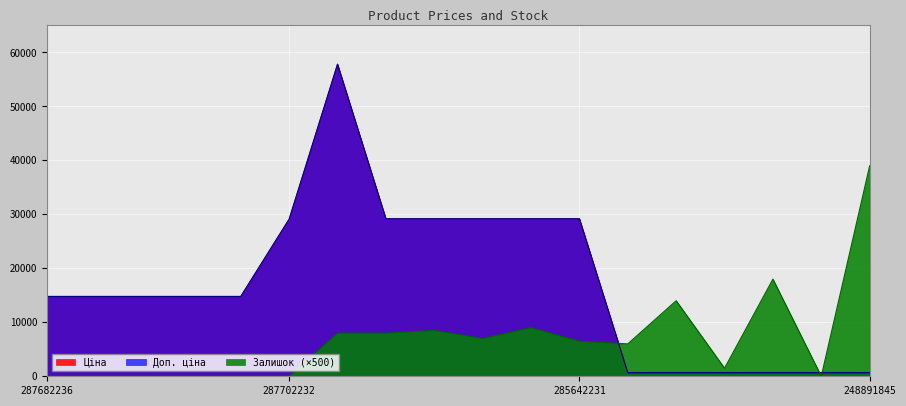

Is the value of Залишок at 248891848 greater than the value of Доп. ціна at 285642234?

No